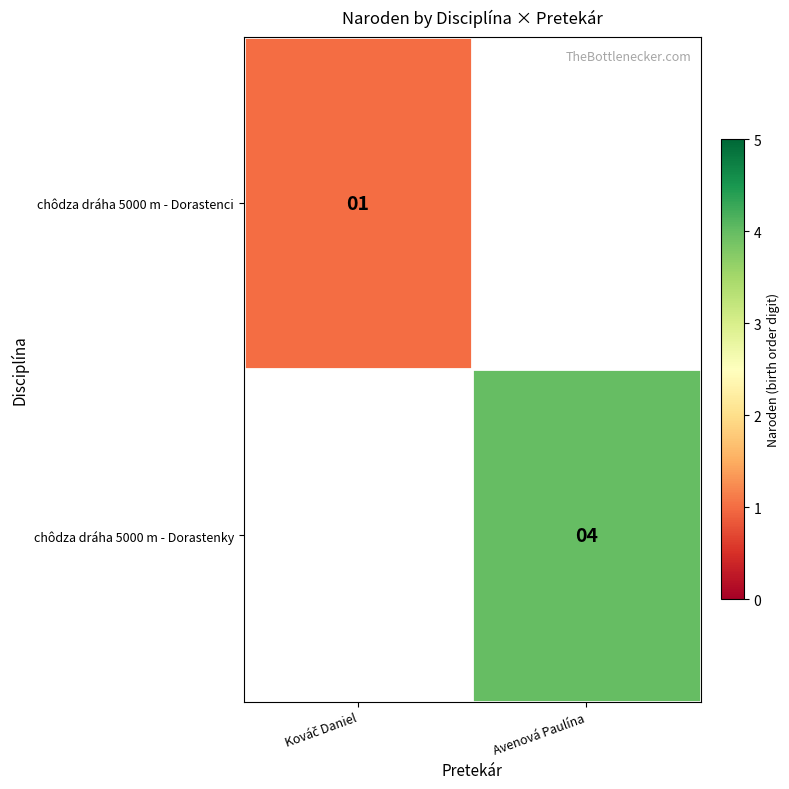

The chôdza dráha 5000 m - Dorastenky series shows 6 at Avenová Paulína. True or false?

False